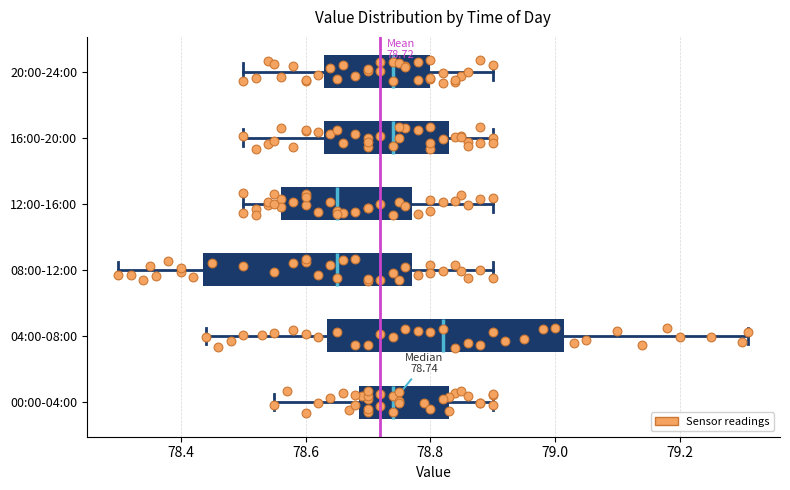

Which box is the widest, from its left edge to its right edge?

04:00-08:00